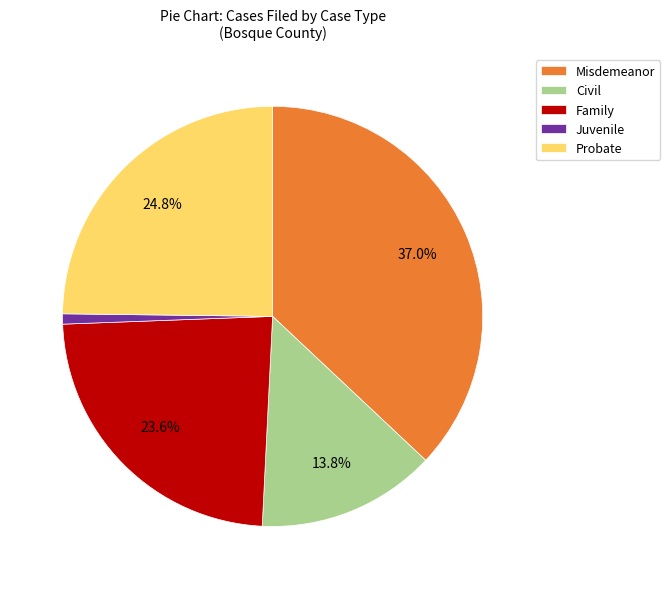

Is Civil the majority of the pie?

No